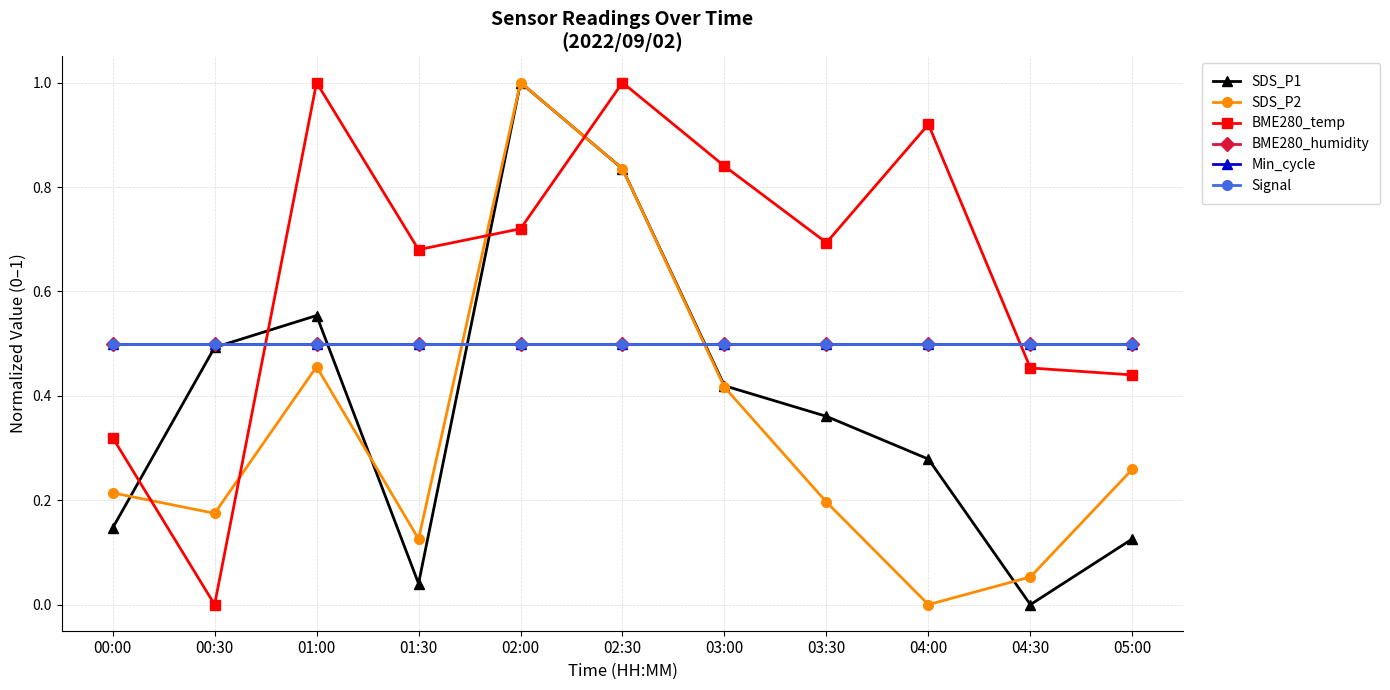

Is it true that BME280_humidity equals 0.5 at 03:30?

True